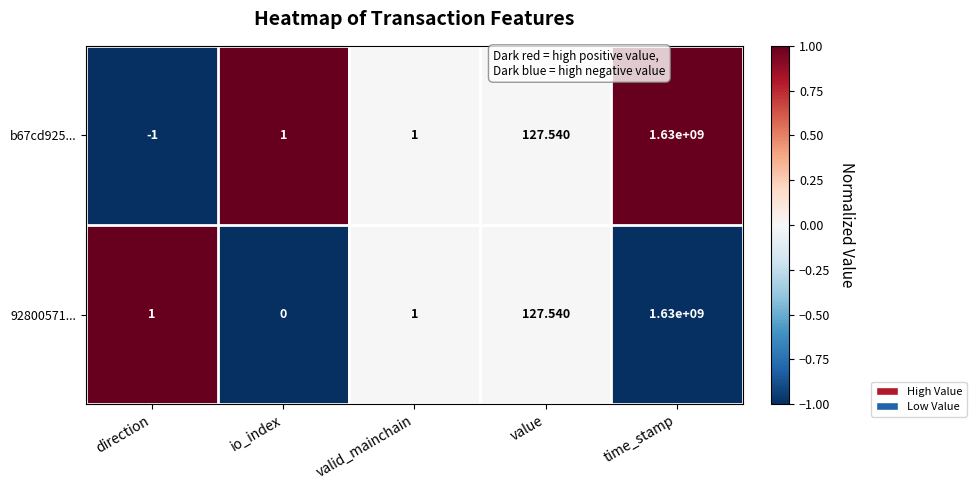

At how many categories does at least one series exceed 0?

5